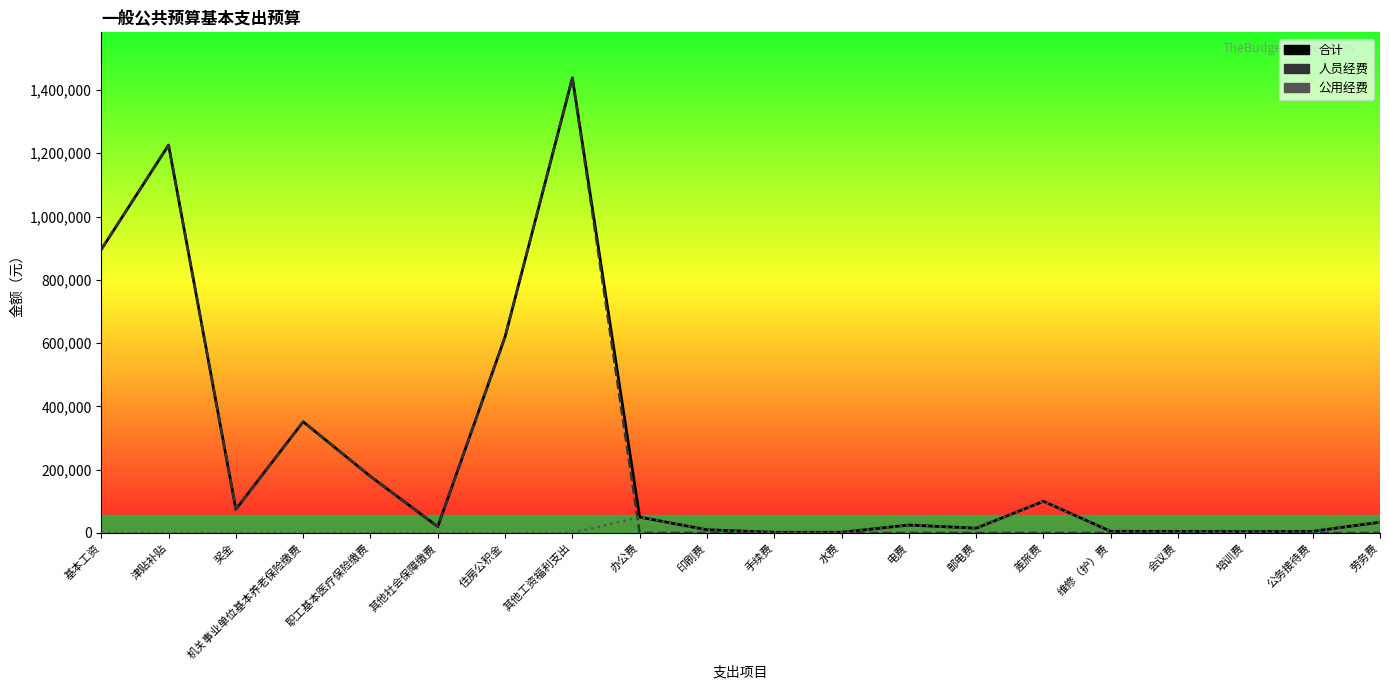

In 合计, how many points are lower than both neighbors (excluding endpoints)?

4